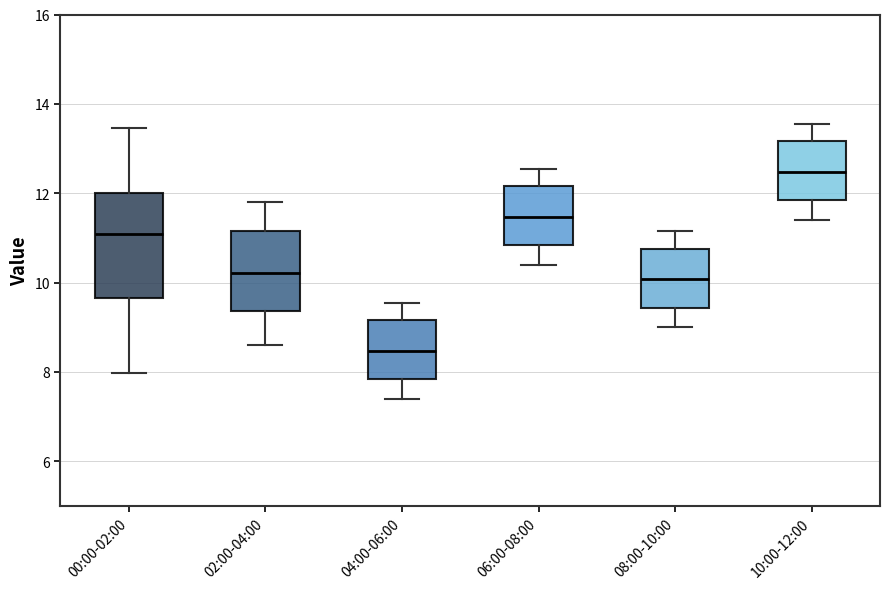

Reading left to right, transcribe this box plot: for each box, give where its median line is, the range the box spans, and where its two whiskers end, as read against the y-axis. The values are not printed on the chart, so give them approximately, as read against the axis.

00:00-02:00: median 11.0, box 9.6 to 12.0, whiskers 8.0 to 13.4
02:00-04:00: median 10.2, box 9.4 to 11.2, whiskers 8.6 to 11.8
04:00-06:00: median 8.4, box 7.8 to 9.2, whiskers 7.4 to 9.6
06:00-08:00: median 11.4, box 10.8 to 12.2, whiskers 10.4 to 12.6
08:00-10:00: median 10.0, box 9.4 to 10.8, whiskers 9.0 to 11.2
10:00-12:00: median 12.4, box 11.8 to 13.2, whiskers 11.4 to 13.6